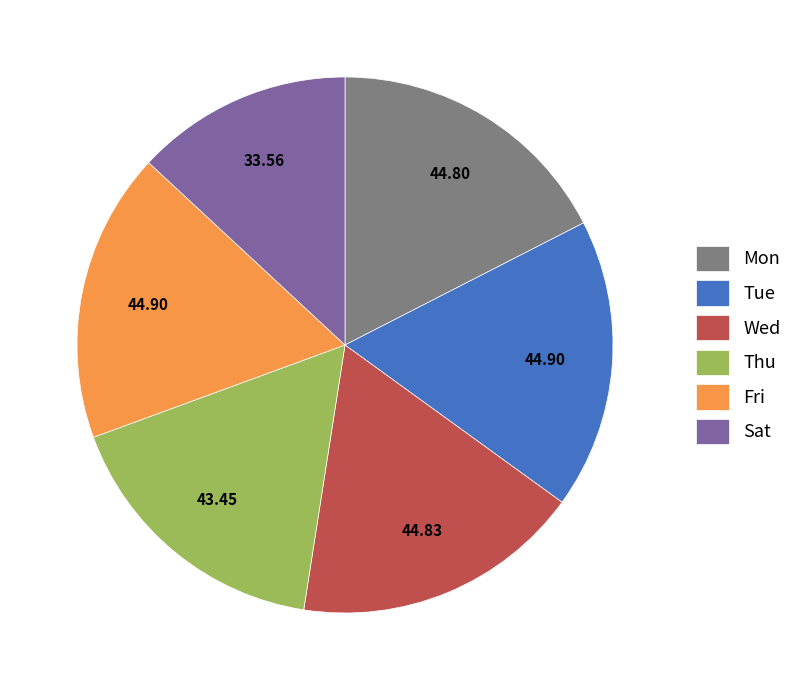

Do Sat and Fri together represent more than half of the pie?

No